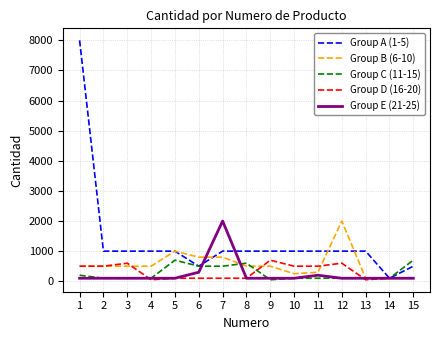

Which series has the widest spread of values?

Group A (1-5)